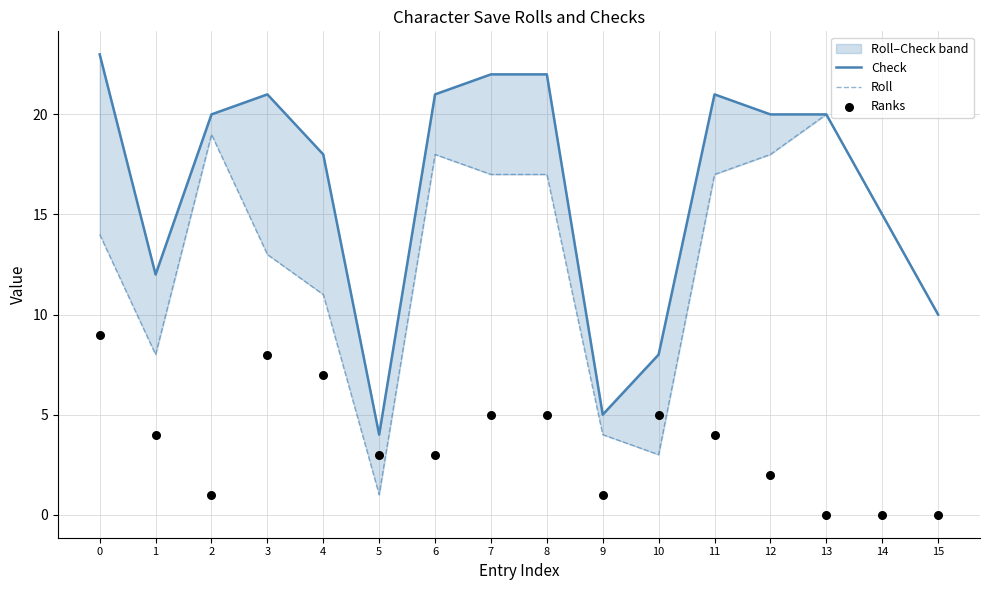

Which series reaches the maximum Y coordinate?

Check